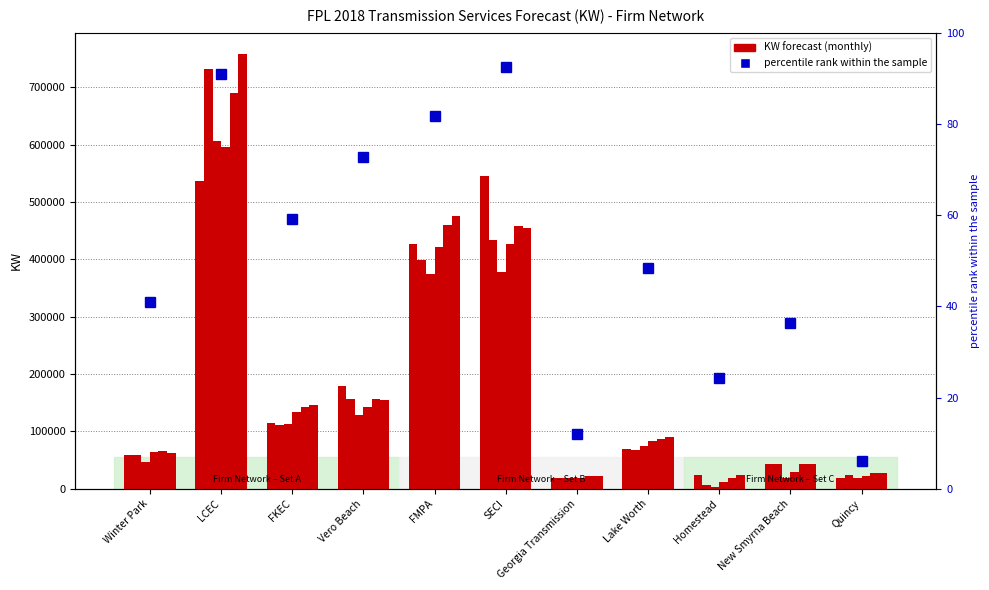

Which series has the largest total across all categories?

Jul